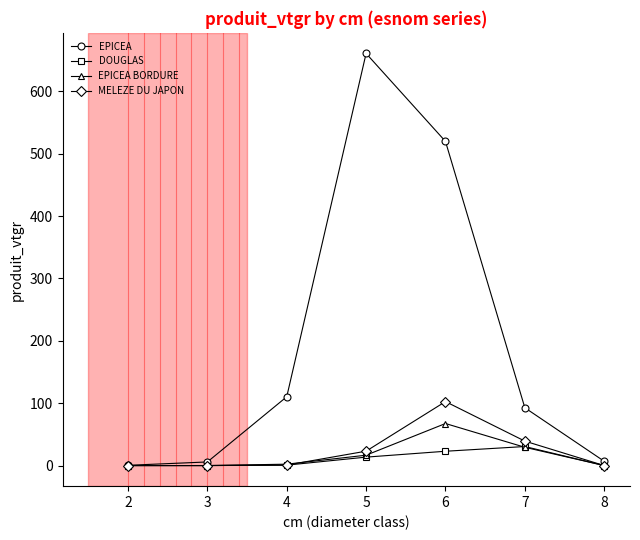

Which series has the largest total across all categories?

EPICEA